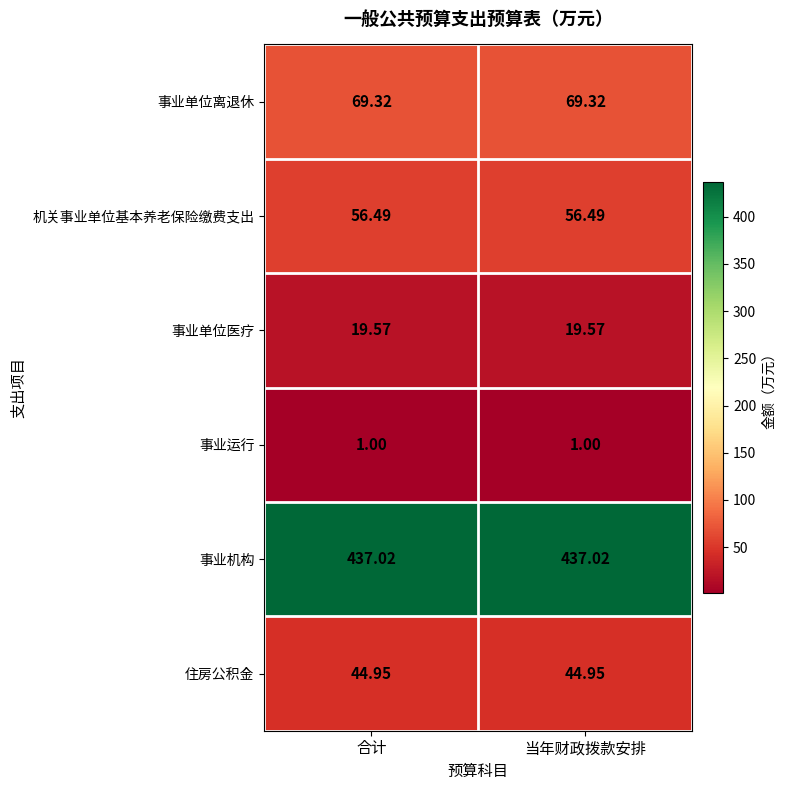

Rank the series by their maximum value, from highest to lowest.

事业机构, 事业单位离退休, 机关事业单位基本养老保险缴费支出, 住房公积金, 事业单位医疗, 事业运行